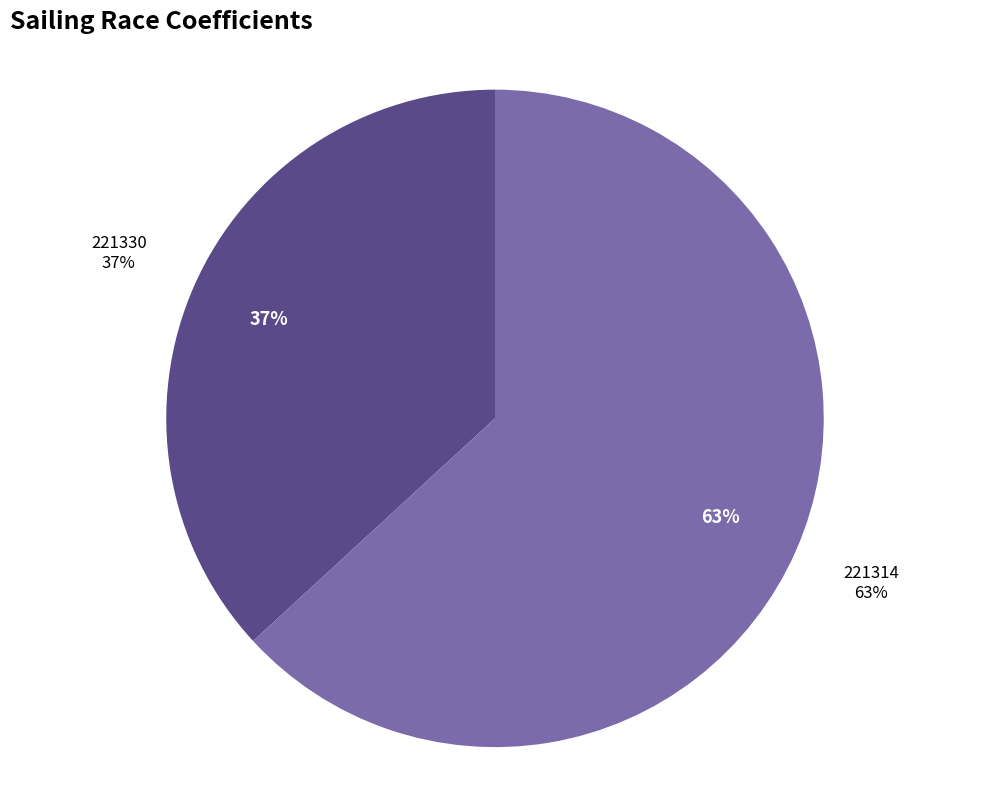

Is there a majority slice in this chart?

Yes